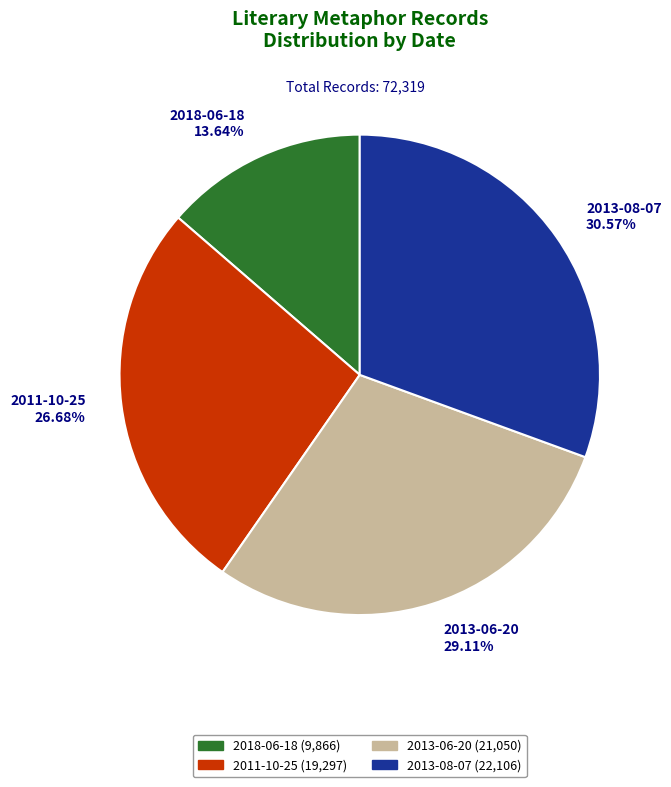

Does 2011-10-25 represent more than half of the total?

No